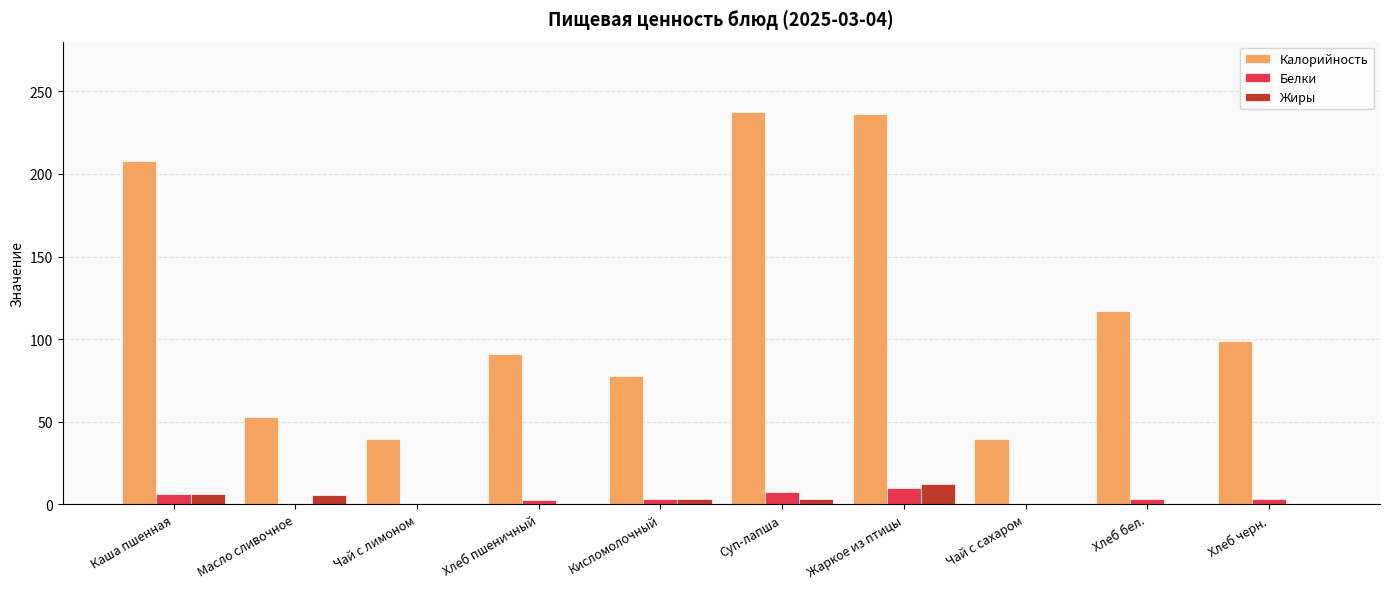

What is the sum of all Калорийность values?

1199.2